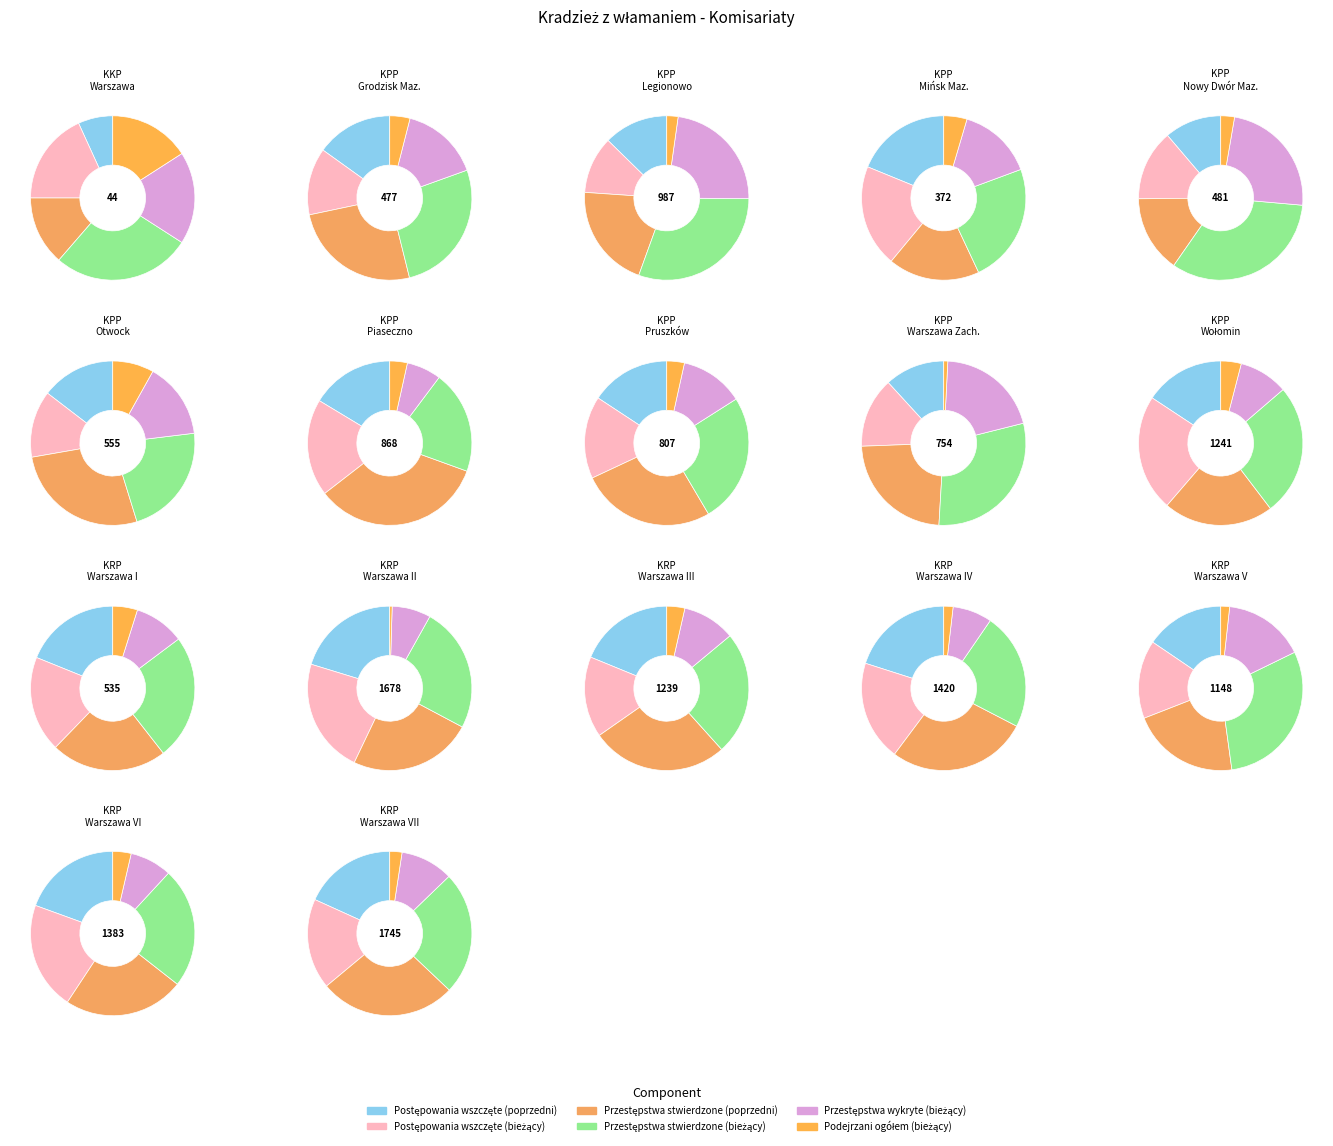

Rank the series at KPP Legionowo from lowest to highest value.

Podejrzani ogółem (bieżący), Postępowania wszczęte (bieżący), Postępowania wszczęte (poprzedni), Przestępstwa stwierdzone (poprzedni), Przestępstwa wykryte (bieżący), Przestępstwa stwierdzone (bieżący)